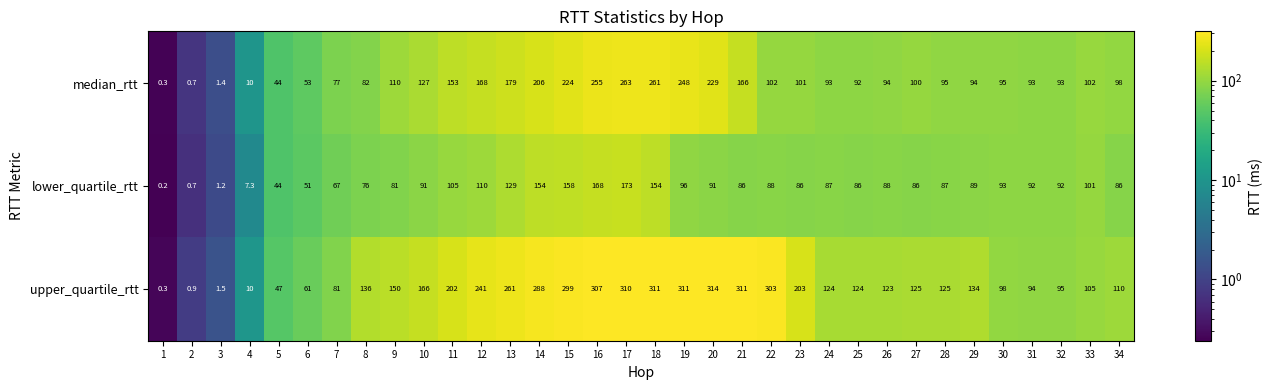

What is the difference between the maximum and second lowest values in the upper_quartile_rtt series?

313.1